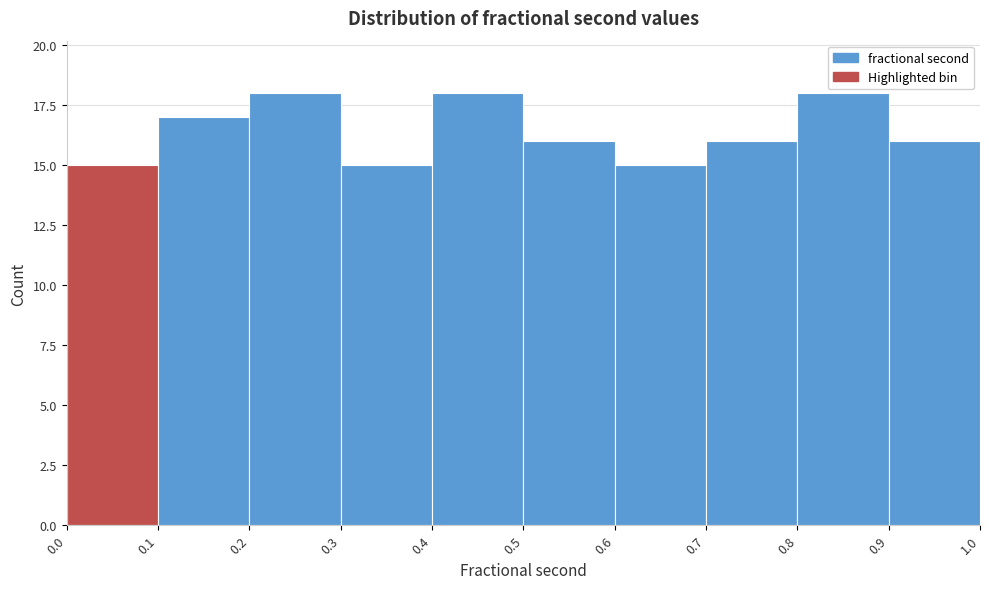

How tall is the bar that spans 0.7 to 0.8 on the x-axis? The values are not printed on the chart, so give them approximately, as read against the axis.

16